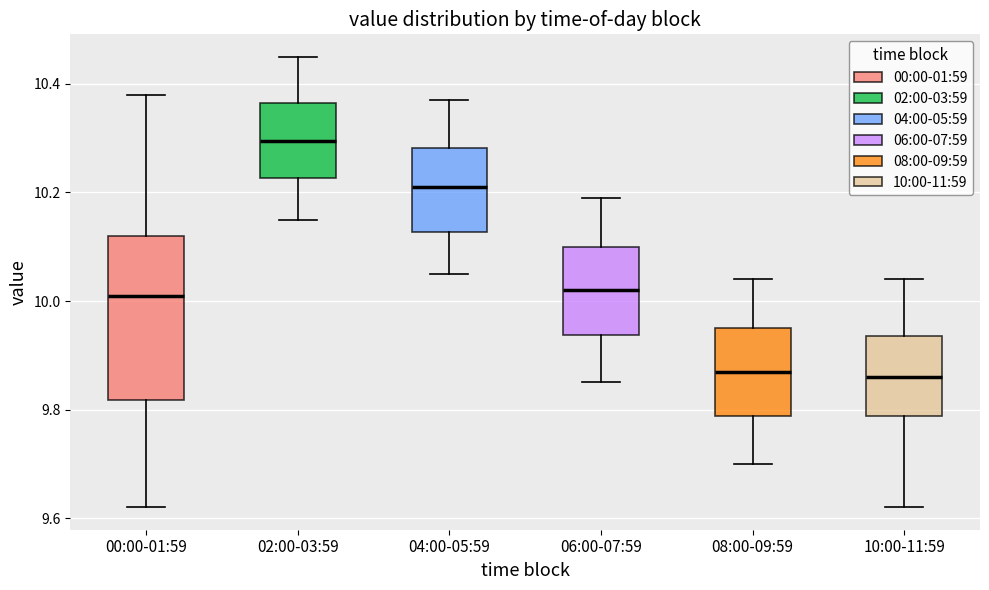

Which box is the tallest, from its lower edge to its upper edge?

00:00-01:59